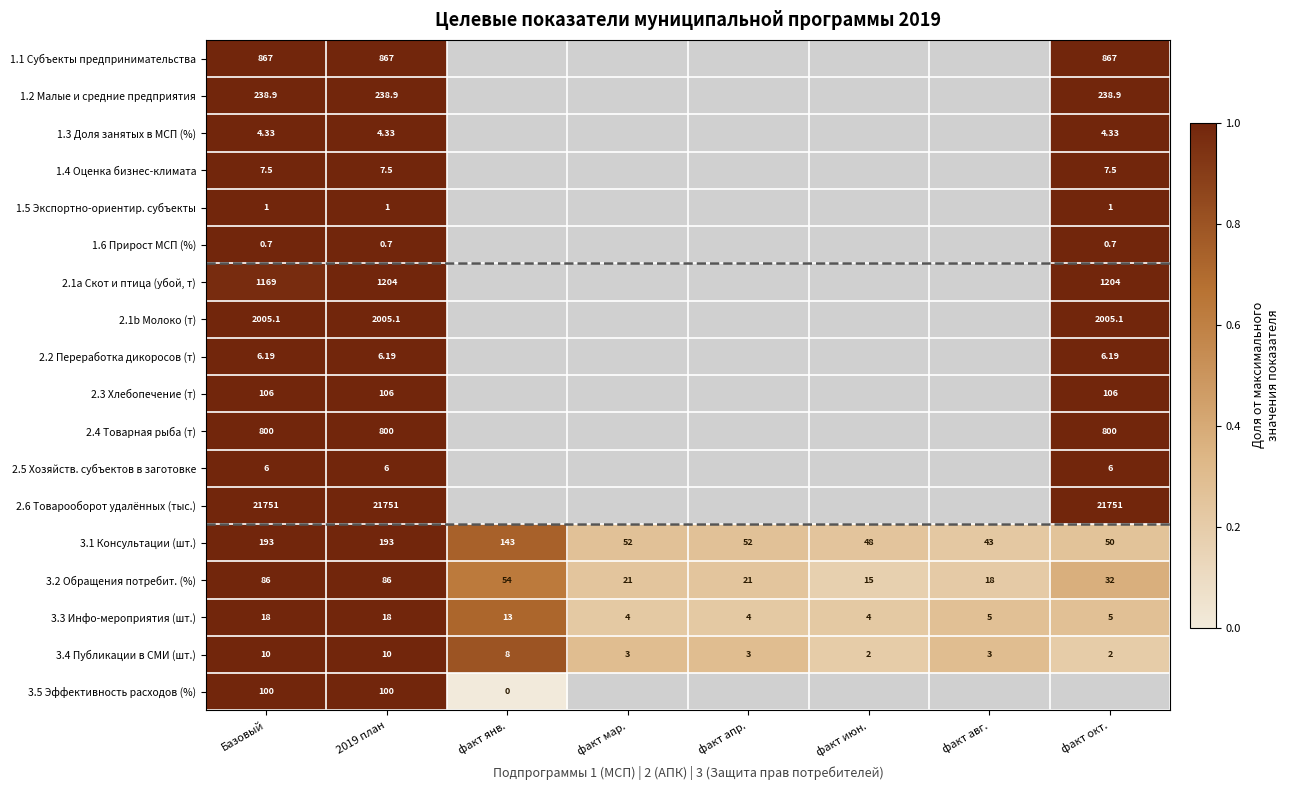

How many categories are shown in the chart?

8